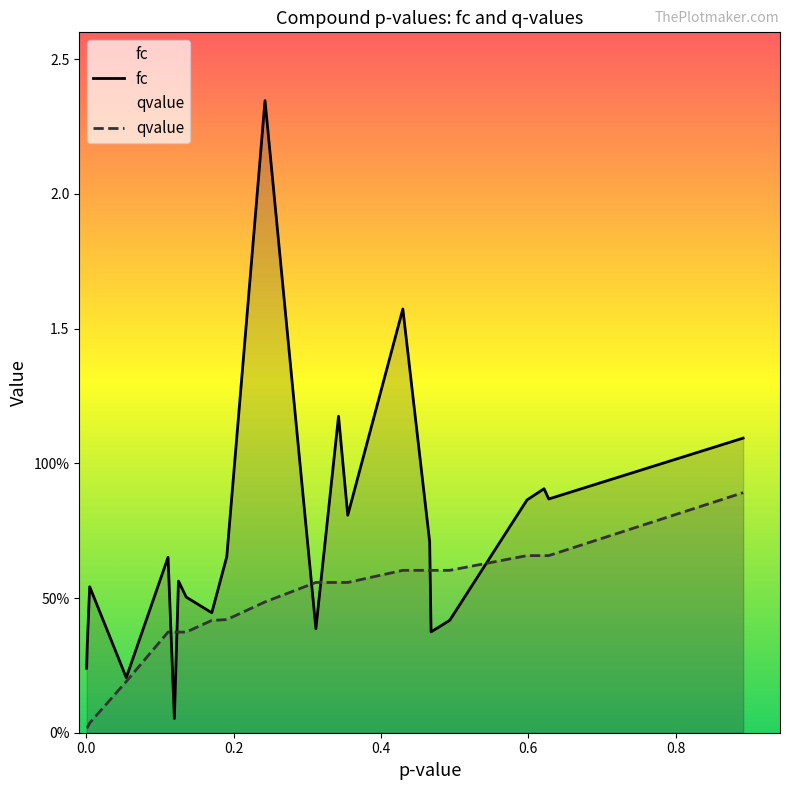

Is it true that fc equals 0.6 at 0.0?

False